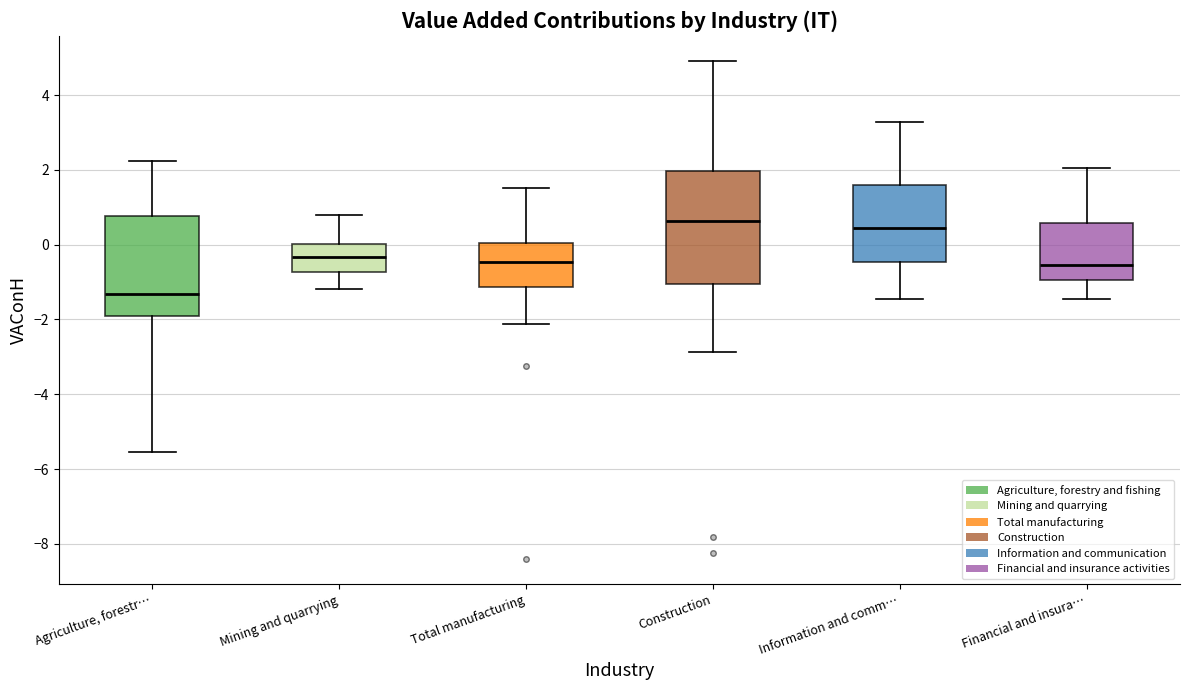

Reading left to right, read every box against the y-axis: the position of its median line, the range the box covers, and the ends of its whiskers. The values are not printed on the chart, so give them approximately, as read against the axis.

Agriculture, forestr…: median -1.4, box -2.0 to 0.8, whiskers -5.6 to 2.2
Mining and quarrying: median -0.4, box -0.8 to 0.0, whiskers -1.2 to 0.8
Total manufacturing: median -0.4, box -1.2 to 0.0, whiskers -2.2 to 1.6
Construction: median 0.6, box -1.0 to 2.0, whiskers -2.8 to 5.0
Information and comm…: median 0.4, box -0.4 to 1.6, whiskers -1.4 to 3.2
Financial and insura…: median -0.6, box -1.0 to 0.6, whiskers -1.4 to 2.0